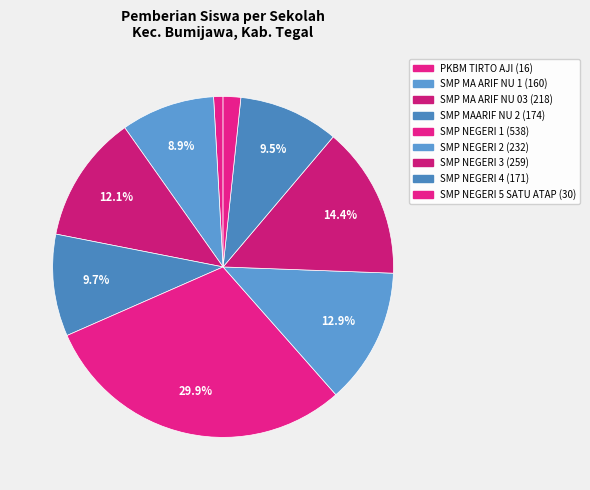

How many segments does this pie chart have?

9